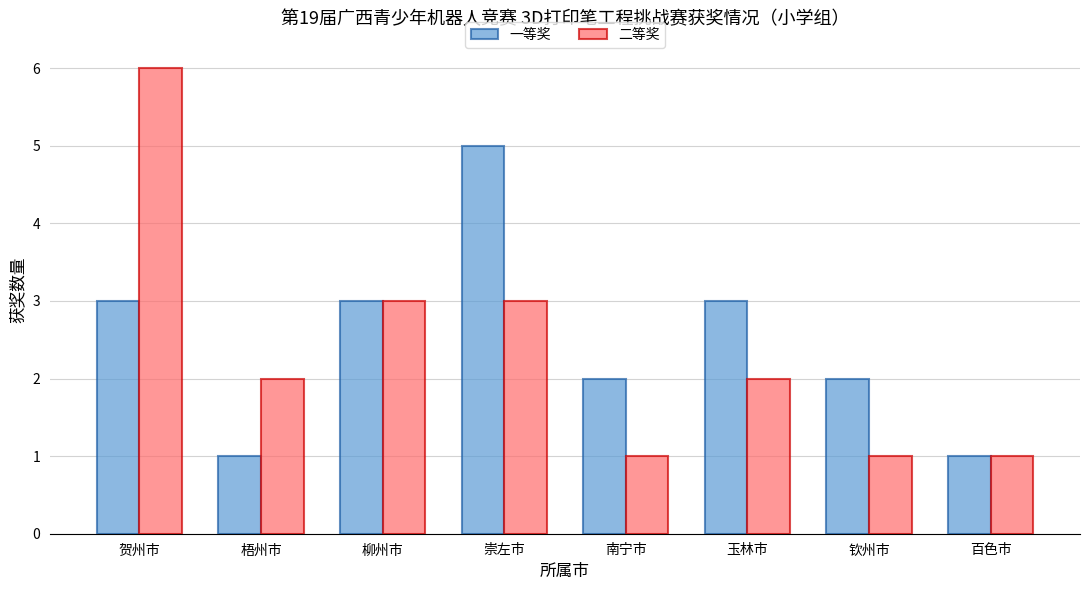

Which series changed the most between 梧州市 and 柳州市?

一等奖